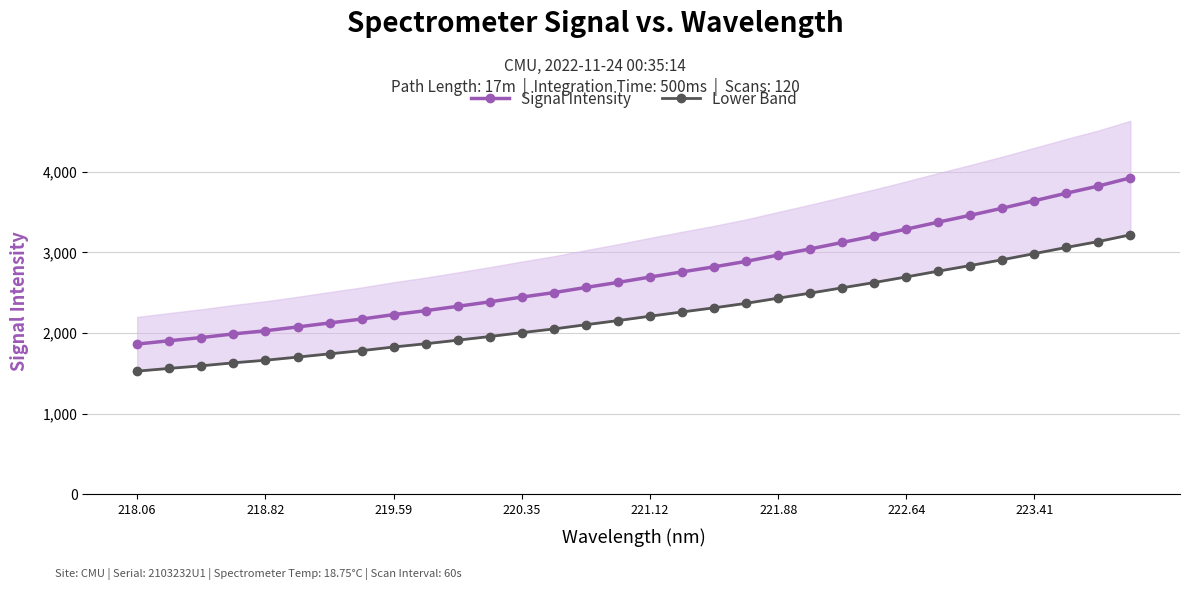

What is the lowest value of the Signal Intensity series?

1863.8